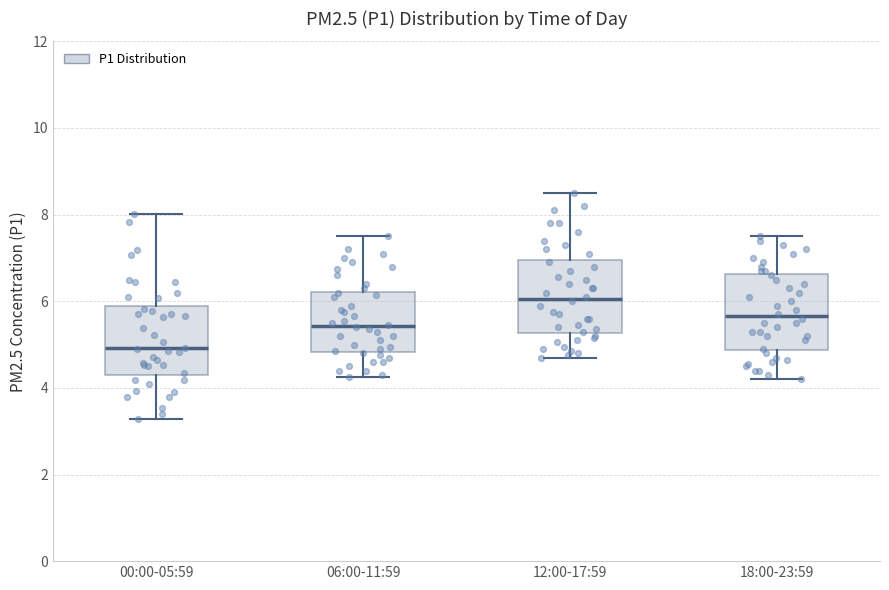

Reading left to right, read every box against the y-axis: the position of its median line, the range the box covers, and the ends of its whiskers. The values are not printed on the chart, so give them approximately, as read against the axis.

00:00-05:59: median 5.0, box 4.4 to 5.8, whiskers 3.2 to 8.0
06:00-11:59: median 5.4, box 4.8 to 6.2, whiskers 4.2 to 7.6
12:00-17:59: median 6.0, box 5.2 to 7.0, whiskers 4.8 to 8.6
18:00-23:59: median 5.6, box 4.8 to 6.6, whiskers 4.2 to 7.6